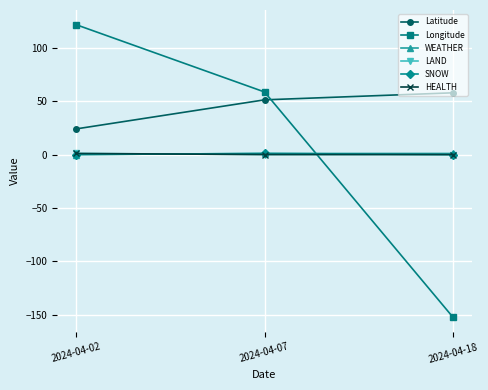

Does the chart have visible grid lines?

Yes